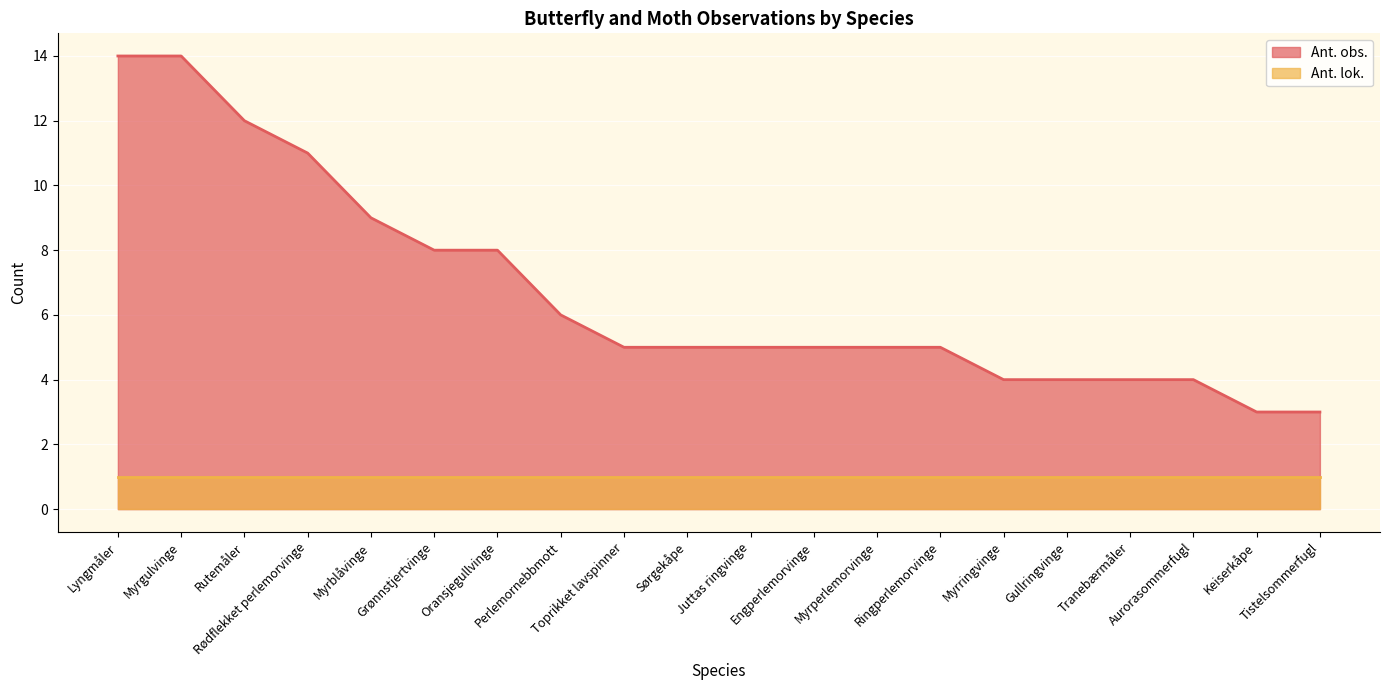

What is the label of the 16th point from the left?

Gullringvinge